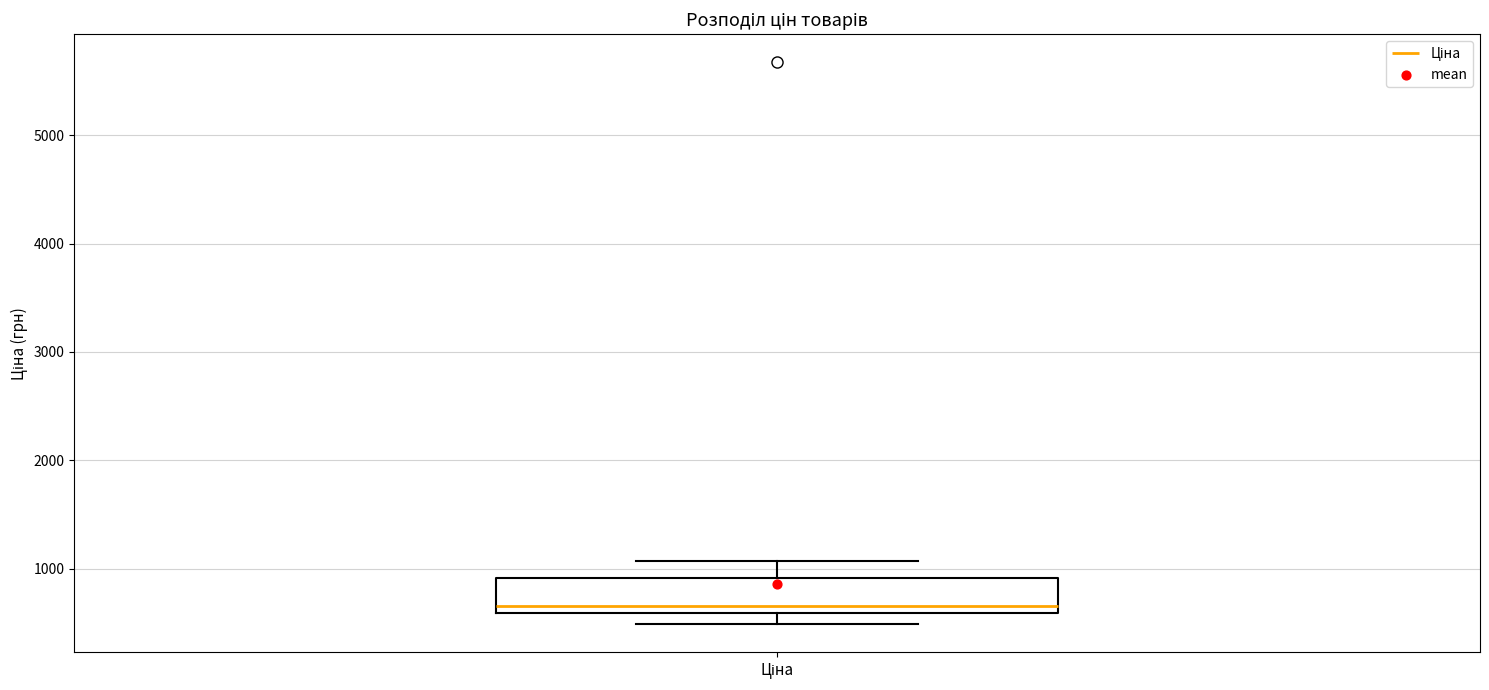

Transcribe this box plot: give where the median line is, the range the box spans, and where the two whiskers end, as read against the y-axis. The values are not printed on the chart, so give them approximately, as read against the axis.

median 700, box 600 to 900, whiskers 500 to 1100